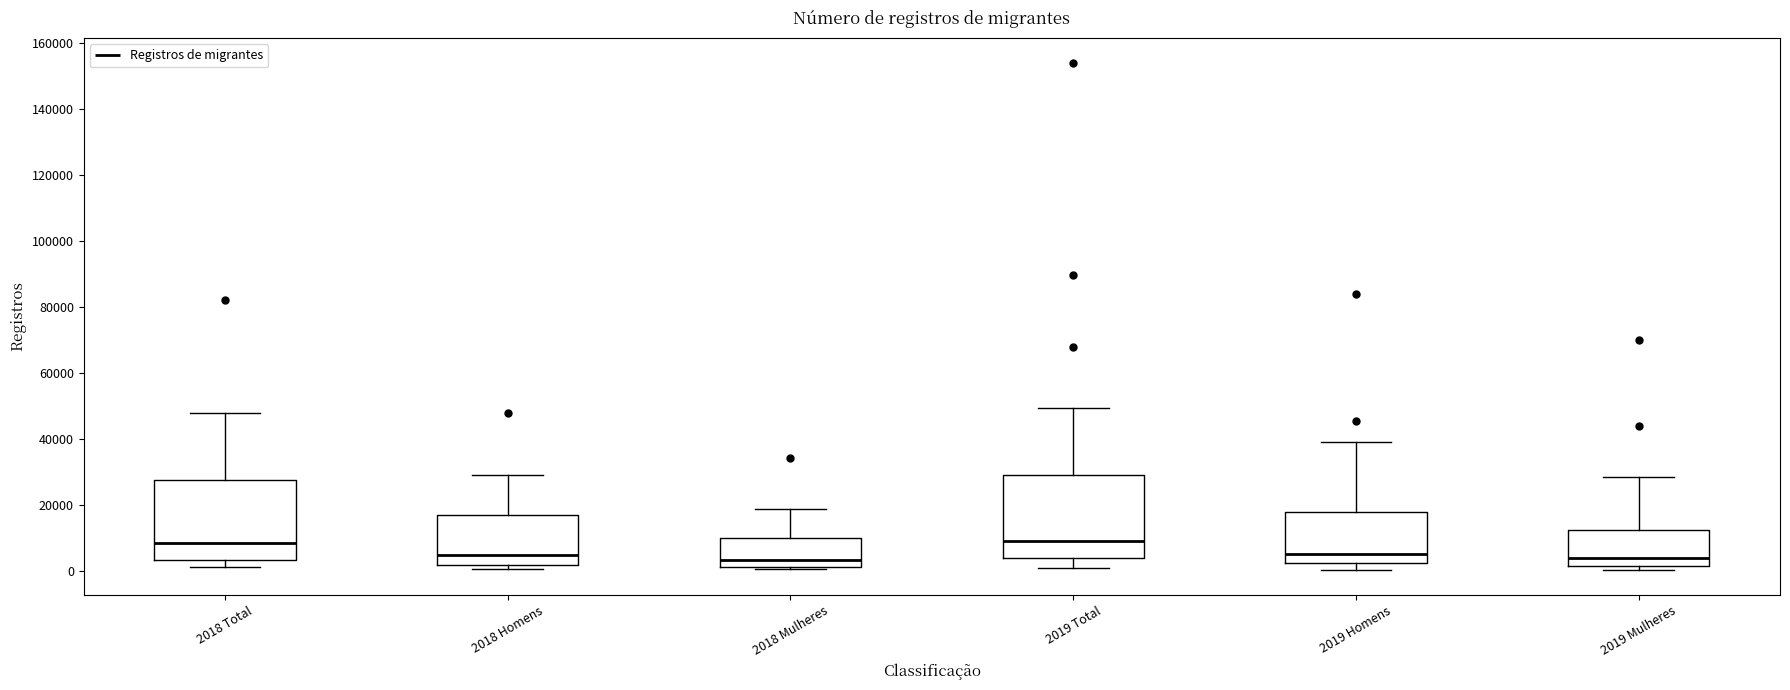

Reading left to right, transcribe this box plot: for each box, give where its median line is, the range the box spans, and where its two whiskers end, as read against the y-axis. The values are not printed on the chart, so give them approximately, as read against the axis.

2018 Total: median 8000, box 4000 to 28000, whiskers 2000 to 48000
2018 Homens: median 4000, box 2000 to 18000, whiskers 0 to 30000
2018 Mulheres: median 4000, box 2000 to 10000, whiskers 0 to 20000
2019 Total: median 10000, box 4000 to 30000, whiskers 0 to 50000
2019 Homens: median 6000, box 2000 to 18000, whiskers 0 to 40000
2019 Mulheres: median 4000, box 2000 to 12000, whiskers 0 to 28000